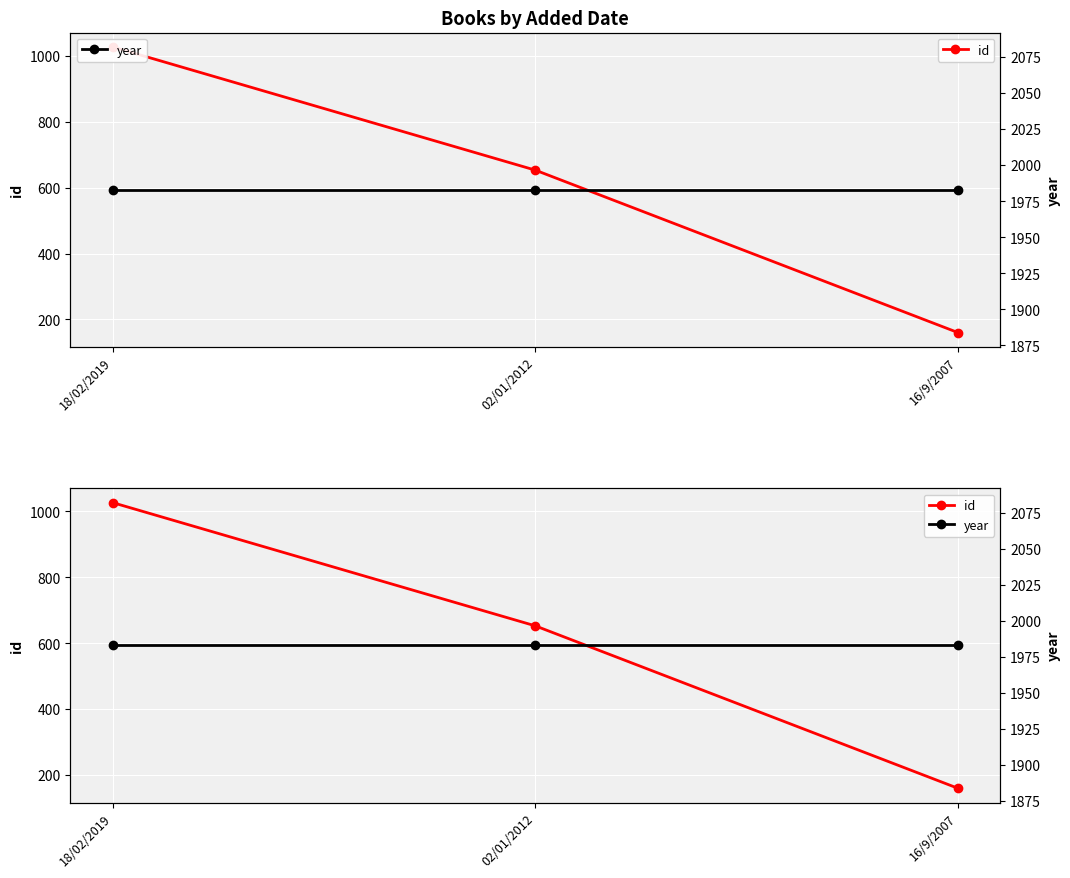

Reading left to right, extract all data points from this chart.

id: 18/02/2019=1027	02/01/2012=653	16/9/2007=160
year: 18/02/2019=1983	02/01/2012=1983	16/9/2007=1983